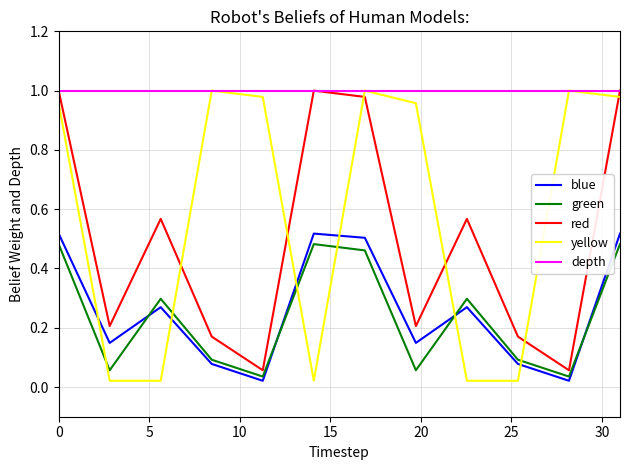

Which series has the largest total across all categories?

depth